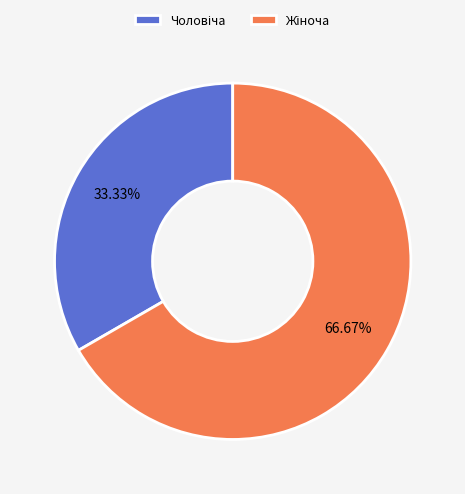

Is there a majority slice in this chart?

Yes